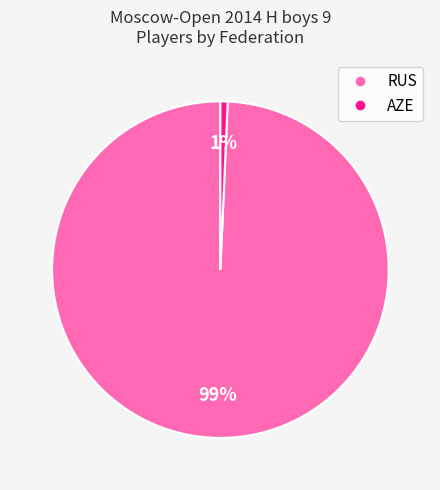

To the nearest percent, what is the average slice percentage?

50%